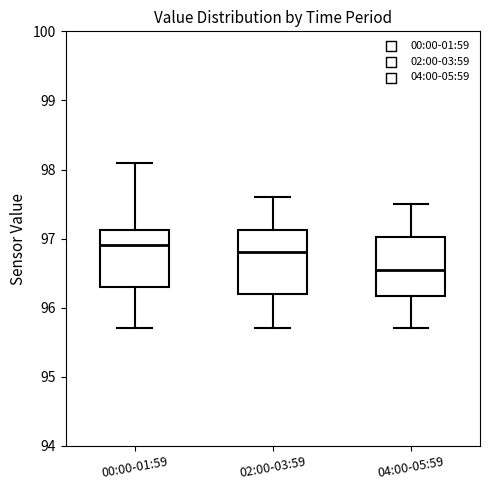

Where is the lower edge of the box for 02:00-03:59 on the y-axis? The values are not printed on the chart, so give them approximately, as read against the axis.

96.2